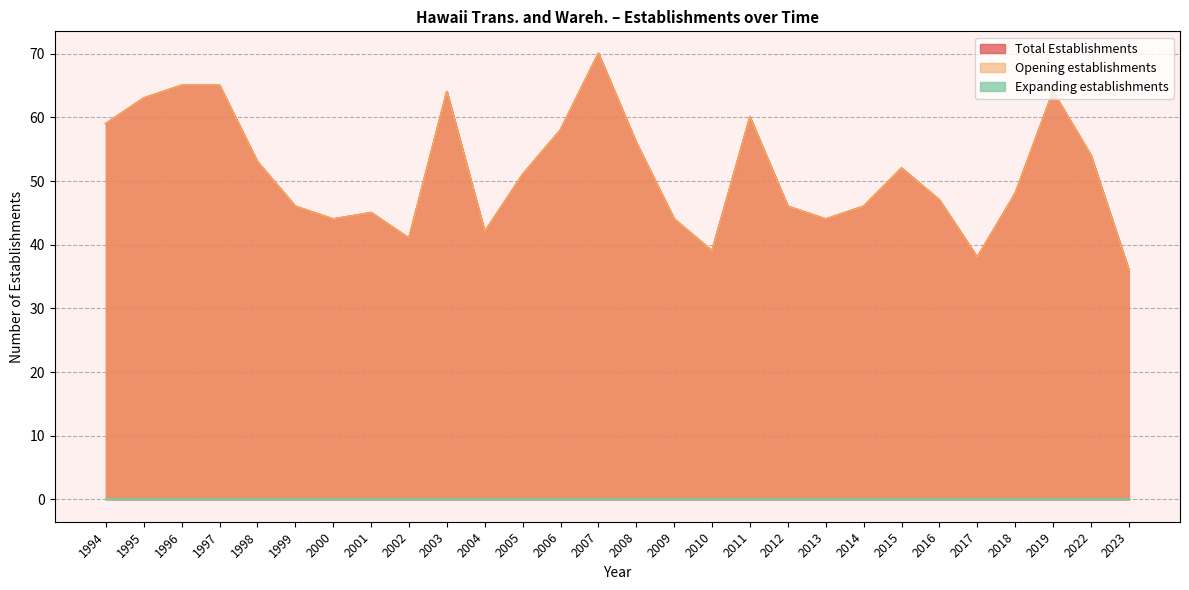

The Total Establishments series shows 65 at 1997. True or false?

True